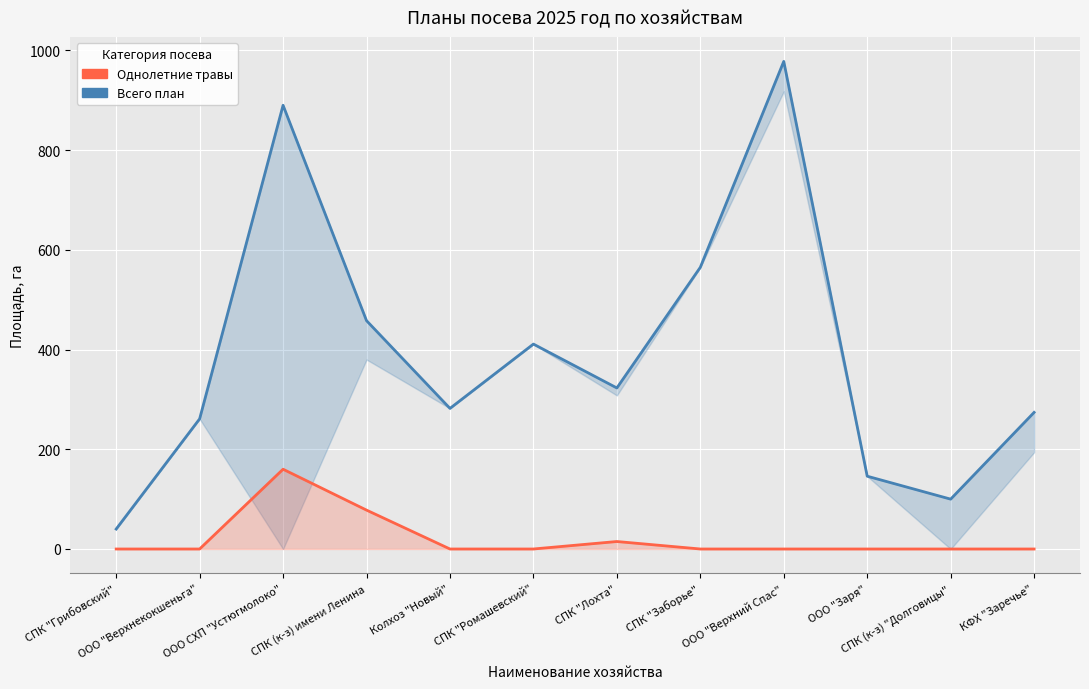

Between СПК "Грибовский" and СПК "Лохта", which series saw the biggest shift?

Всего план